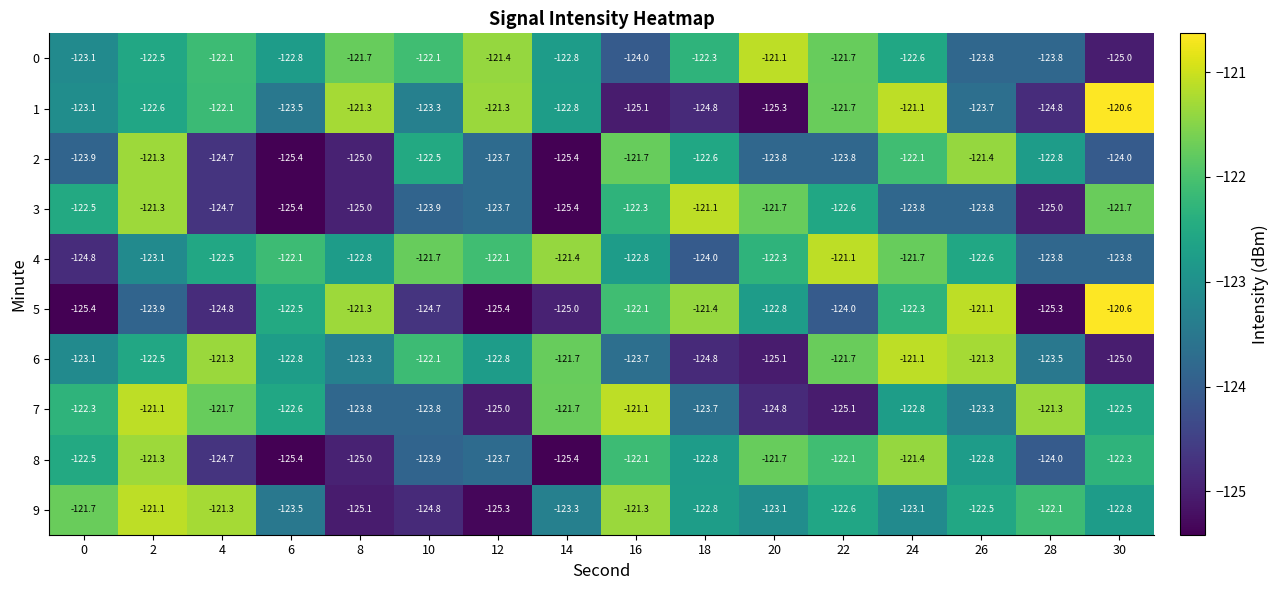

Is it true that 9 equals -219.5 at 20?

False